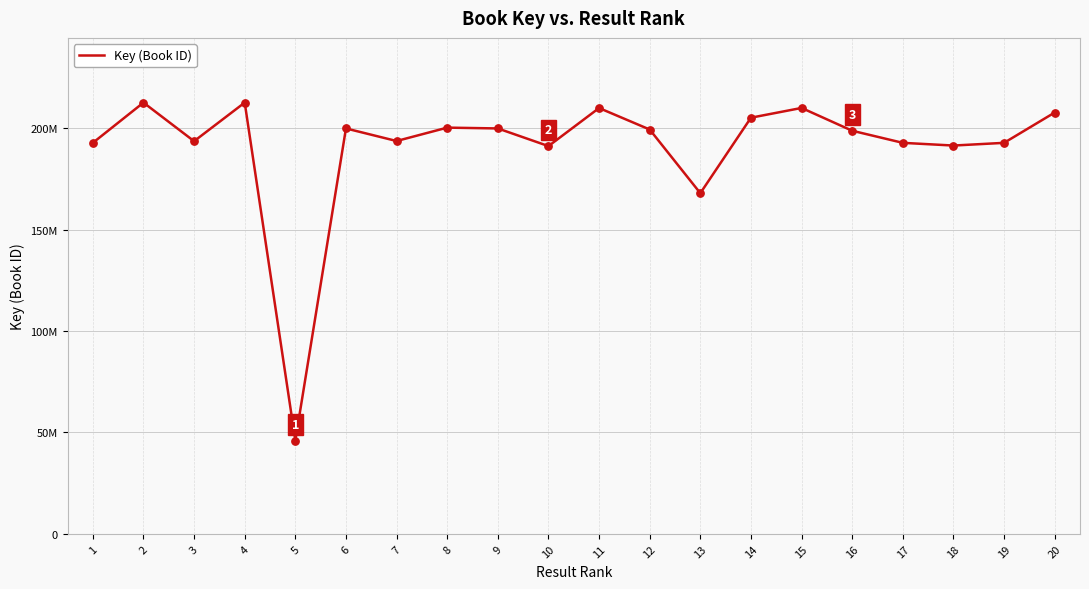

What is the change in value from 8 to 16?

-1532464